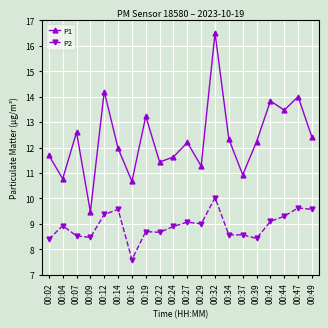

Which series has the widest spread of values?

P1